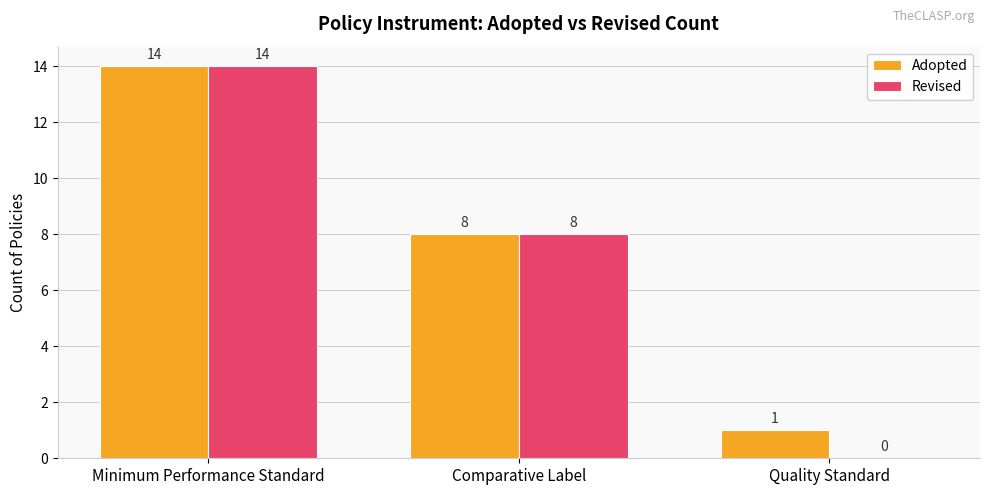

At which label is Revised closest to 7?

Comparative Label